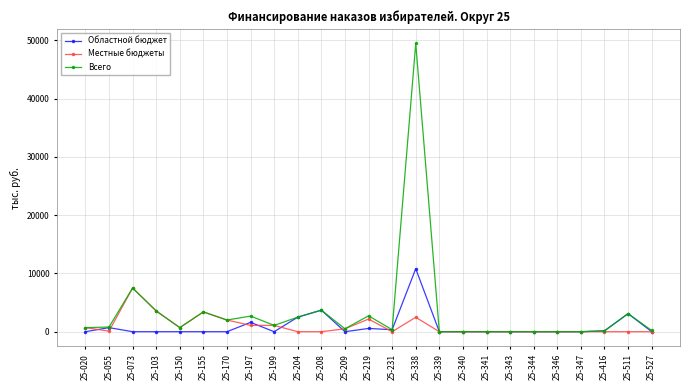

At how many categories does at least one series exceed 14977?

1